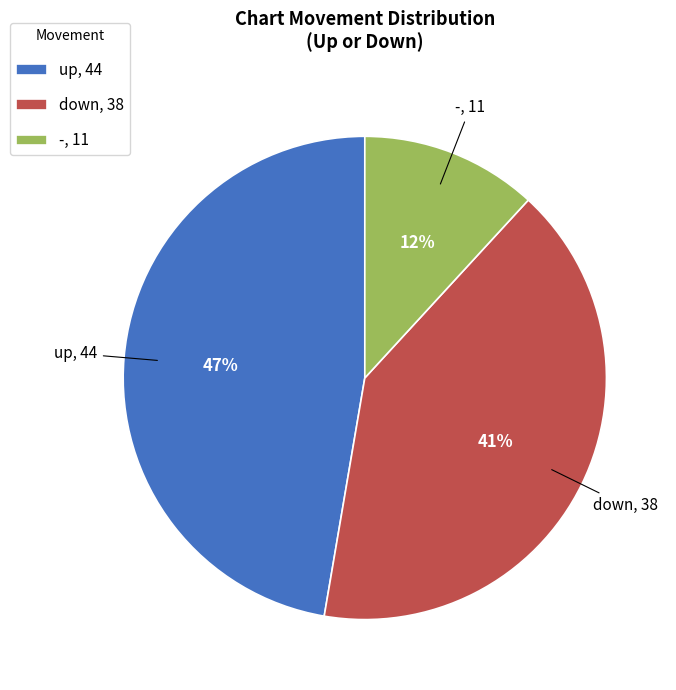

Which category has the biggest portion of the pie?

up